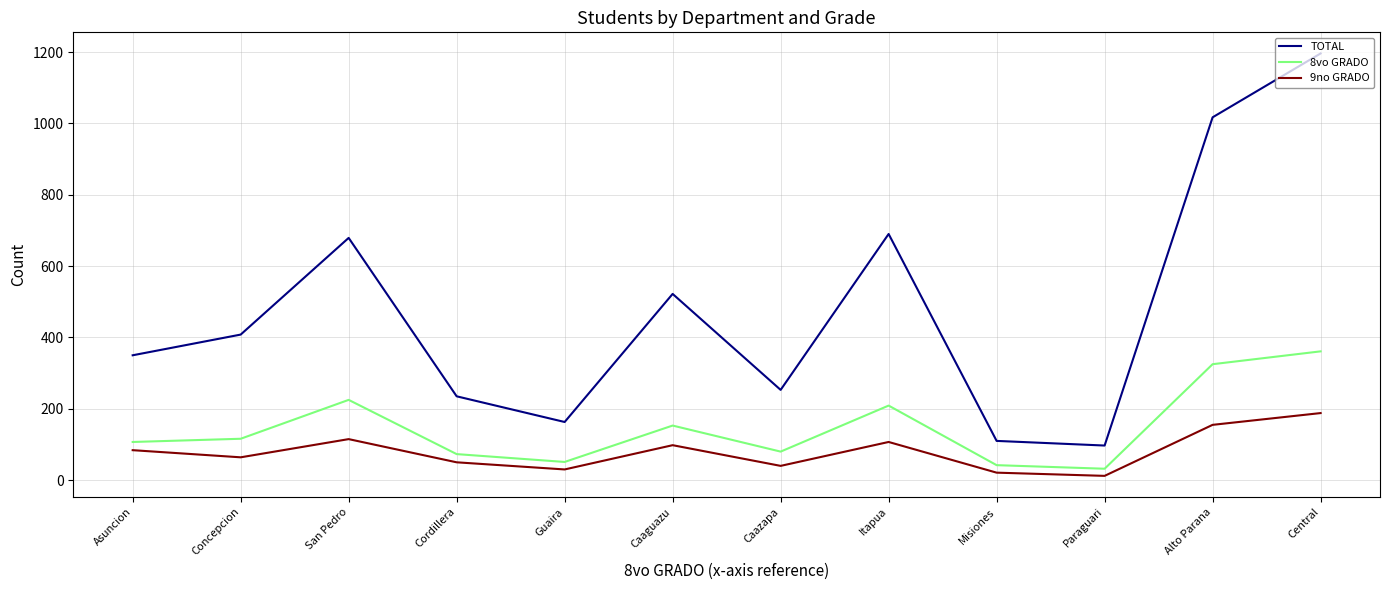

Which series has the largest range (max minus min)?

TOTAL